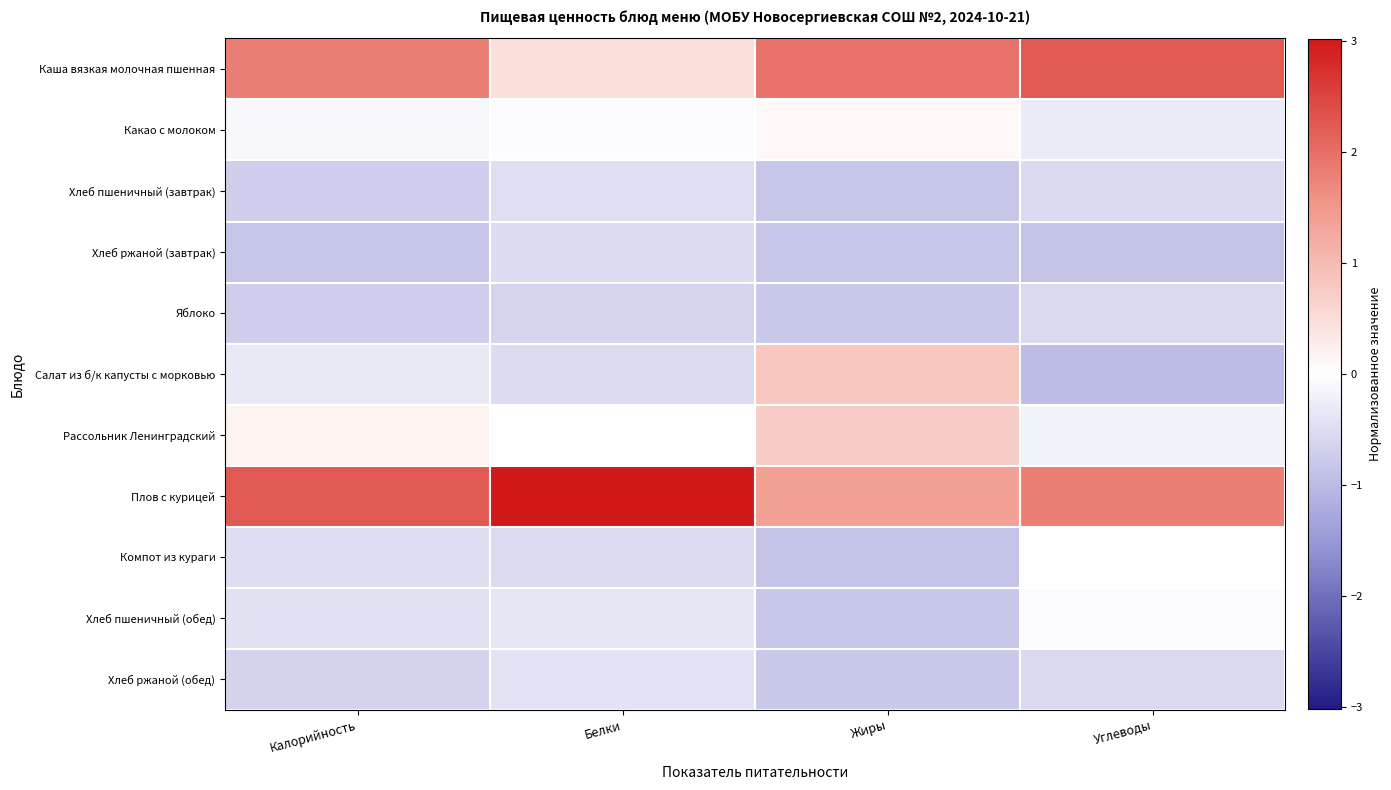

Between Белки and Калорийность, which is larger?

Калорийность